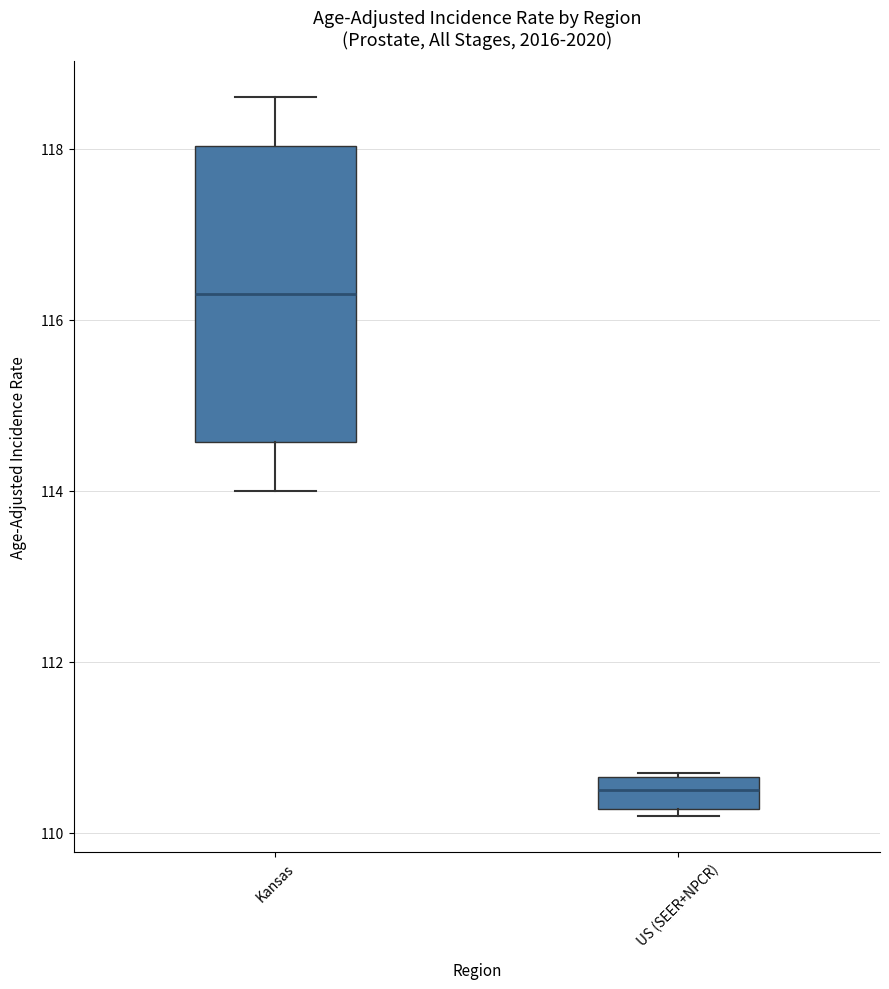

Reading left to right, read every box against the y-axis: the position of its median line, the range the box covers, and the ends of its whiskers. The values are not printed on the chart, so give them approximately, as read against the axis.

Kansas: median 116.4, box 114.6 to 118.0, whiskers 114.0 to 118.6
US (SEER+NPCR): median 110.6 (inside the box), box 110.2 to 110.6, whiskers 110.2 (just below the box's lower edge) to 110.8